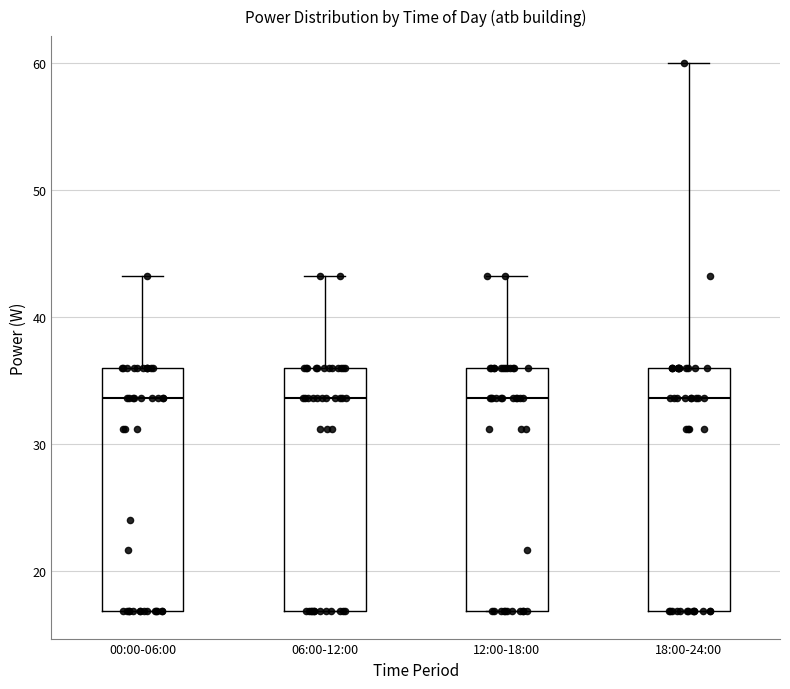

Where does the median line of the box for 06:00-12:00 sit on the y-axis? The values are not printed on the chart, so give them approximately, as read against the axis.

34